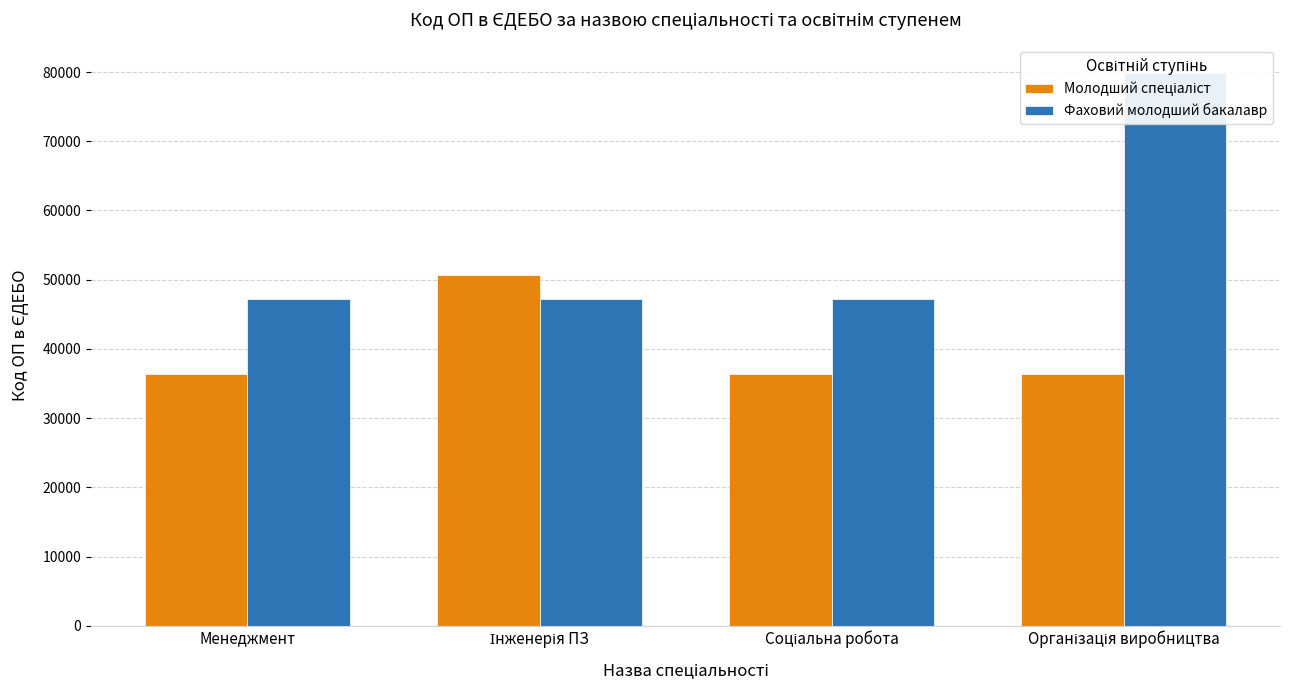

What is the difference between the Молодший спеціаліст values at Соціальна робота and Організація виробництва?

2